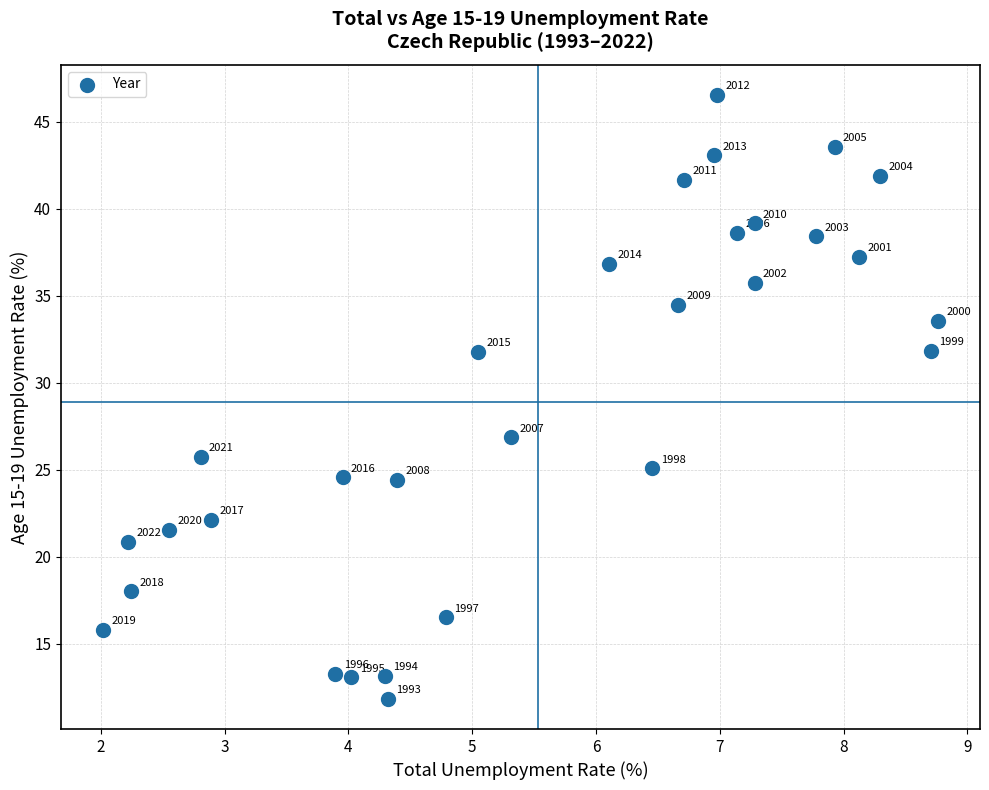

What Y value in the scatter plot is closest to 29?

26.9